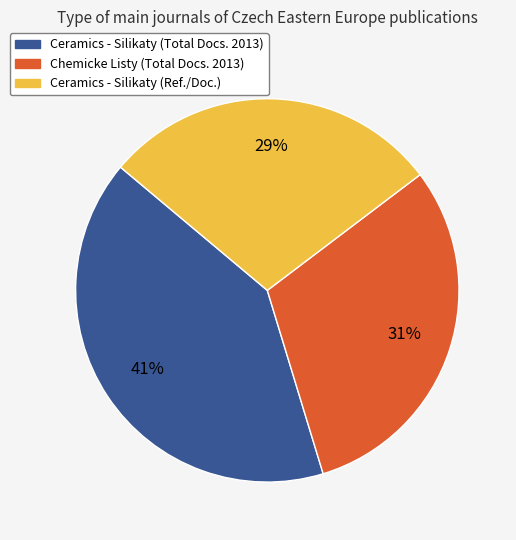

Is there a majority slice in this chart?

No